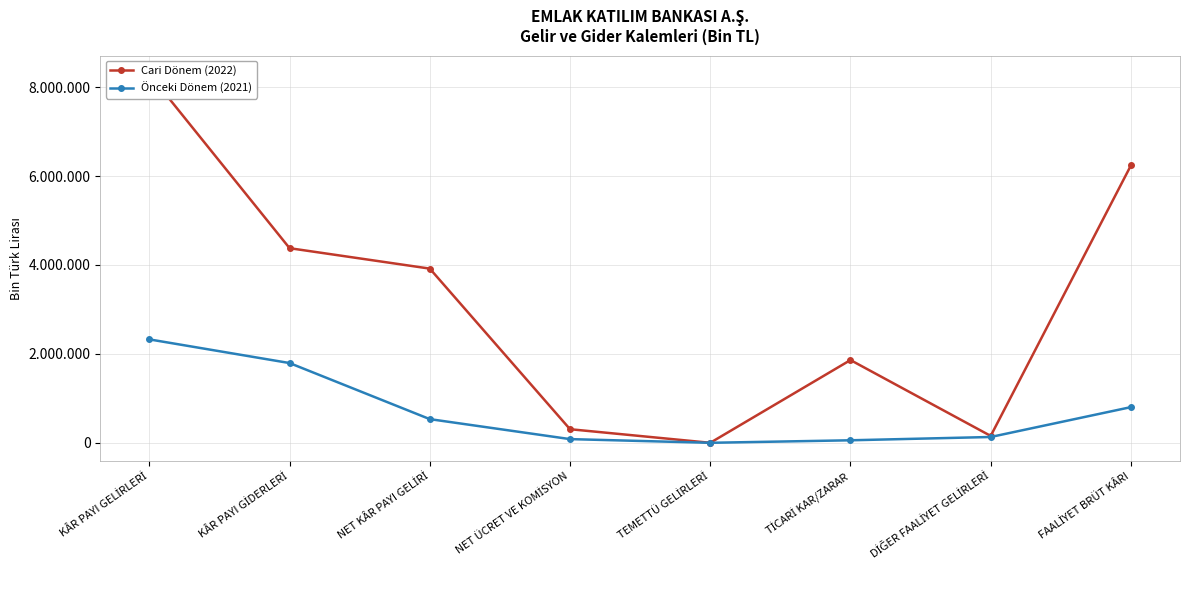

Which has a higher value, TİCARİ KAR/ZARAR or DİĞER FAALİYET GELİRLERİ?

TİCARİ KAR/ZARAR